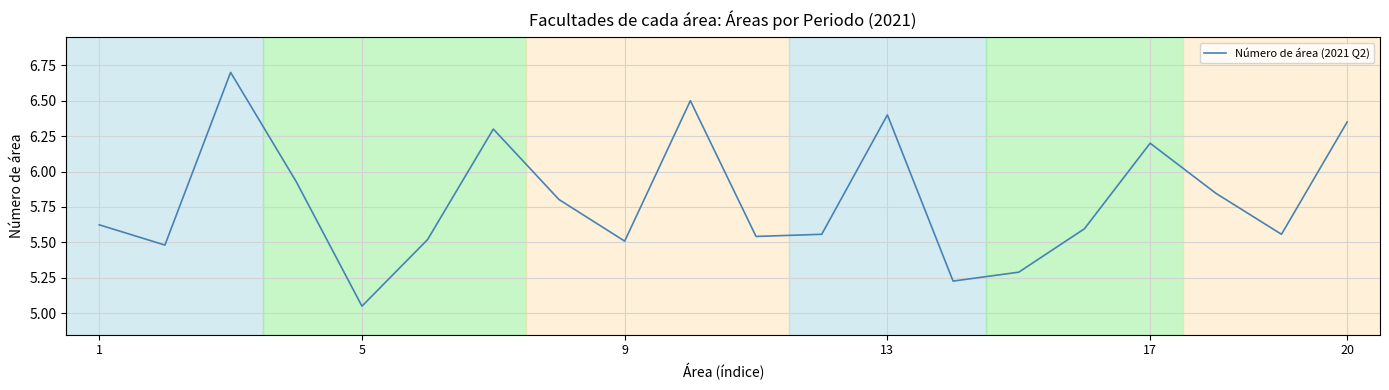

What is the greatest value displayed?

6.7